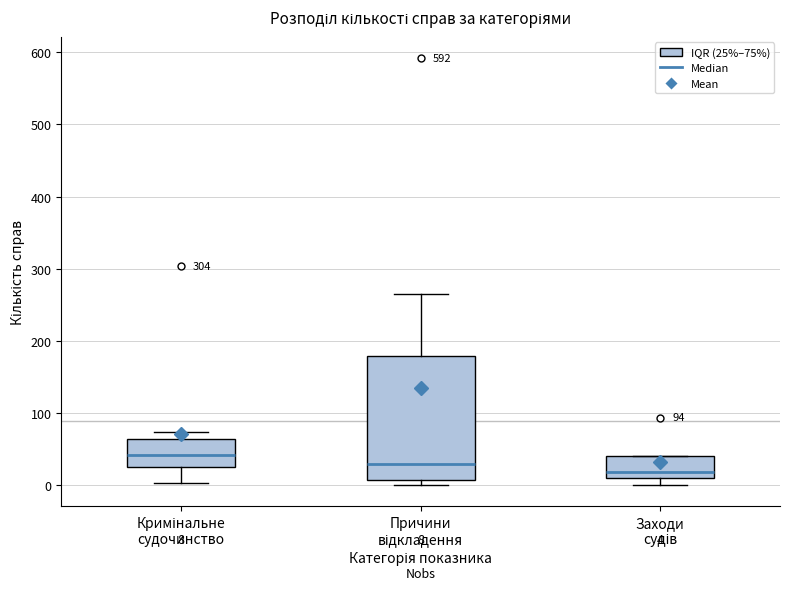

Which box is the tallest, from its lower edge to its upper edge?

Причини відкладення